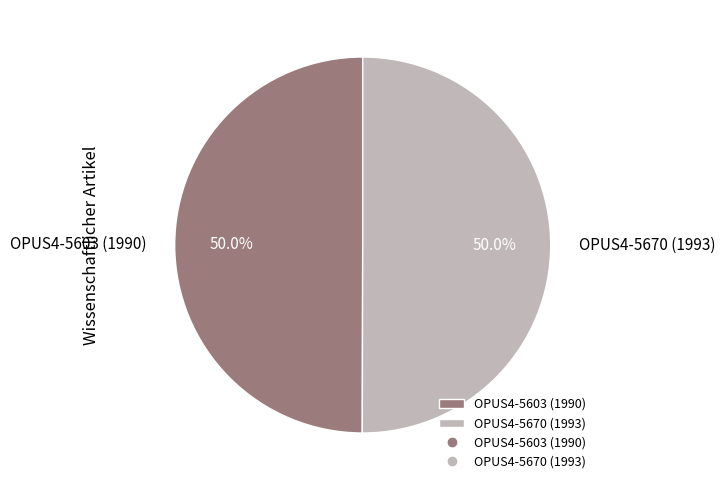

Count the number of slices in the pie.

2